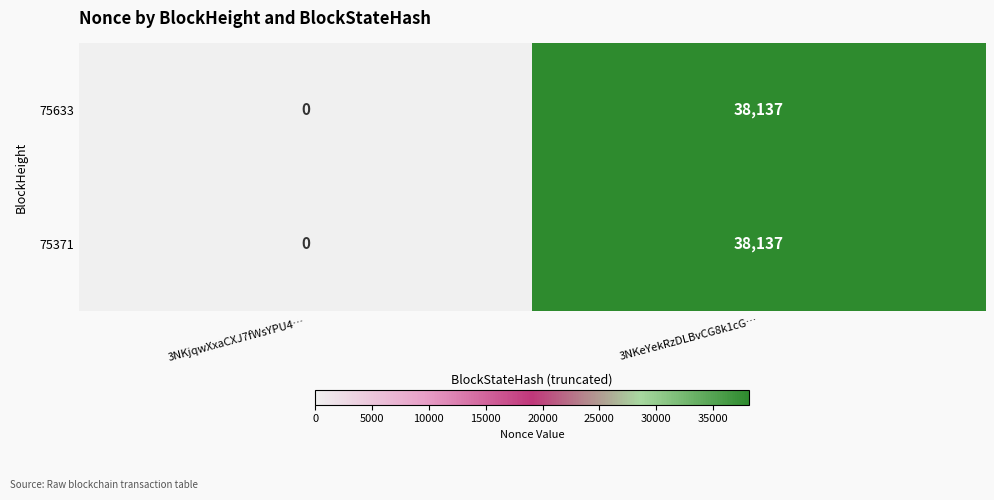

Where is 75633 nearest to the value 19068?

3NKjqwXxaCXJ7fWsYPU4…